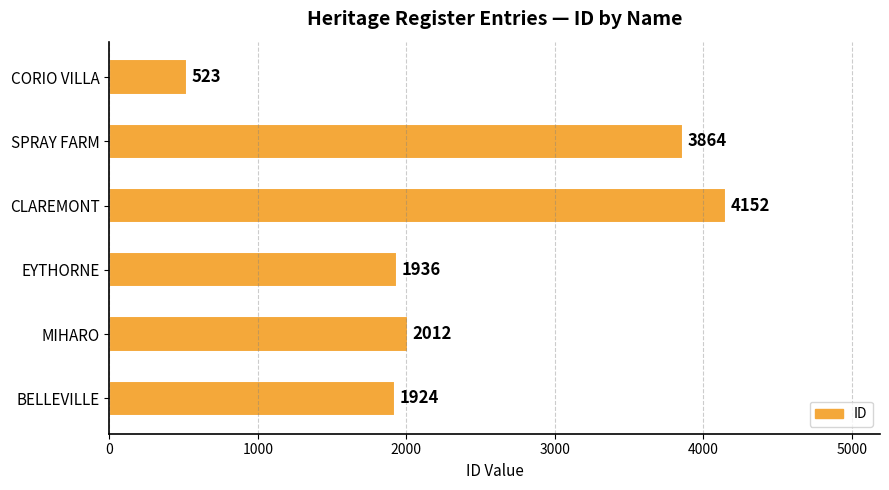

What is the average value?

2402